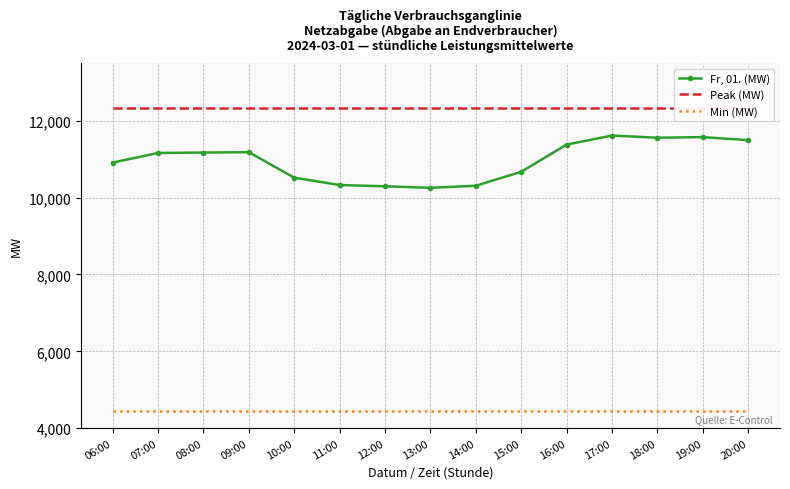

Which series changed the most between 07:00 and 11:00?

Fr, 01. (MW)